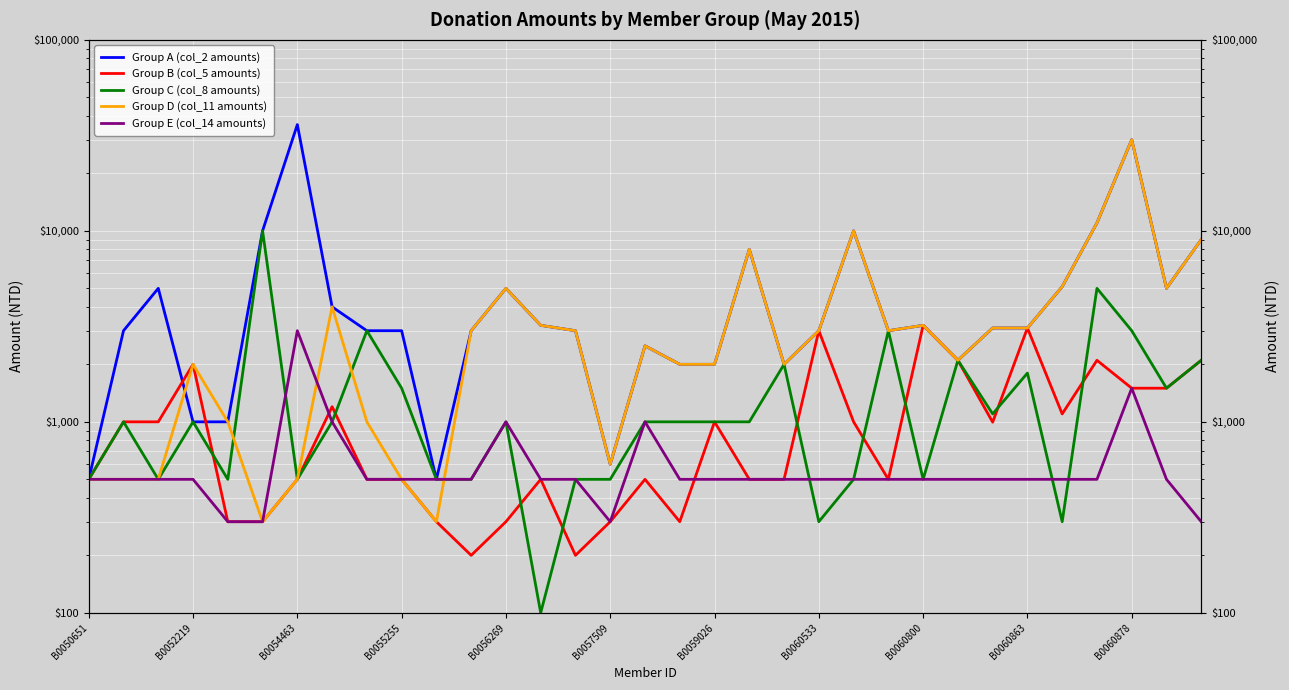

How many interior local peaks does the Group B (col_5 amounts) series have?

9